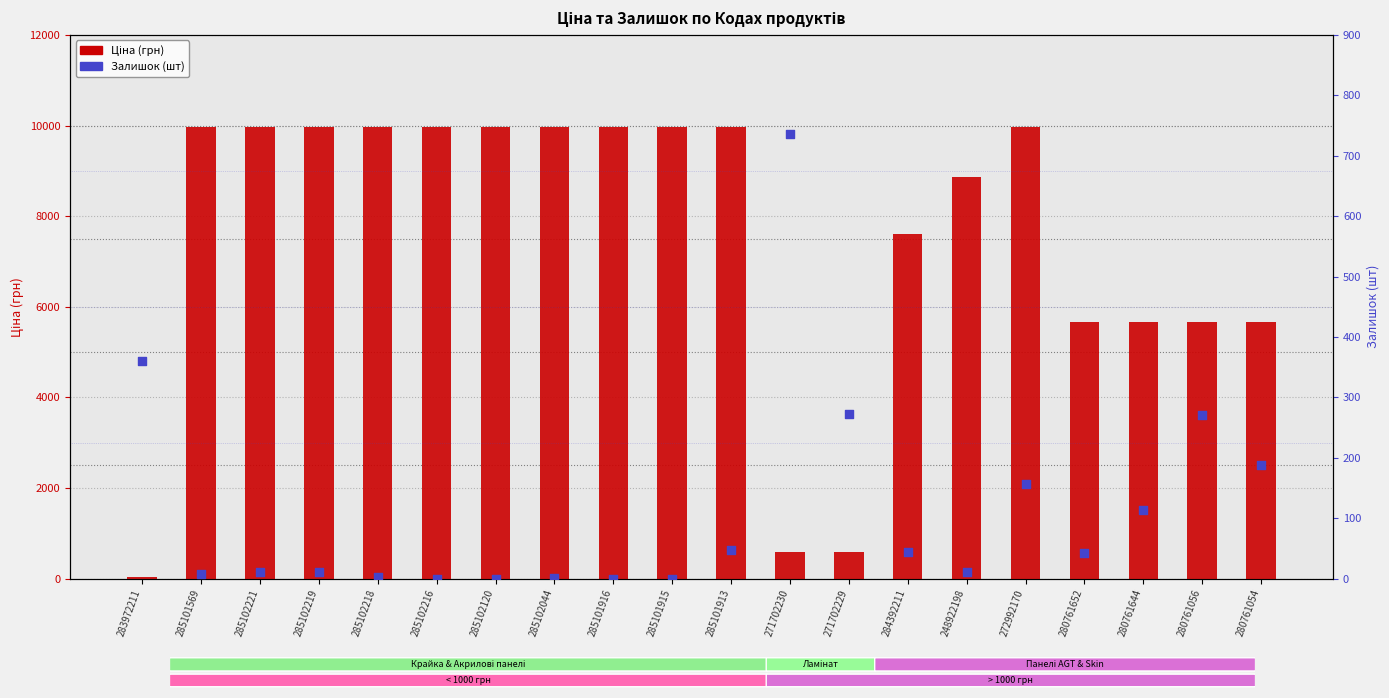

At which category is the sum across all series the highest?

272992170